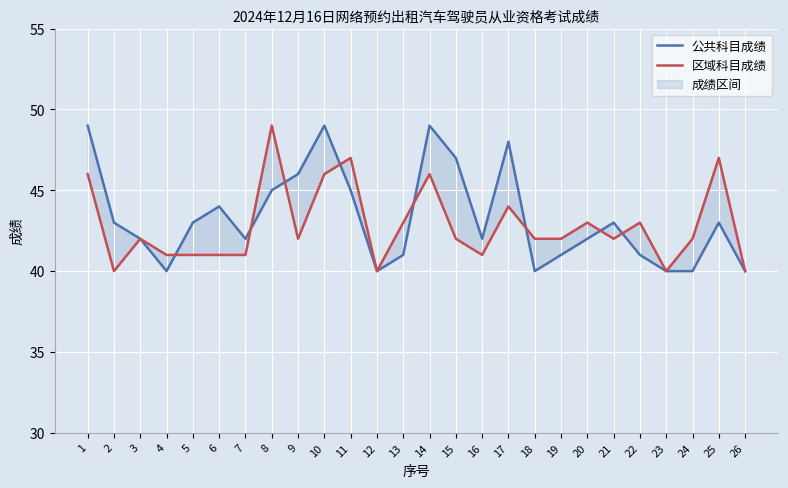

The value of 区域科目成绩 at 21 is 13. True or false?

False